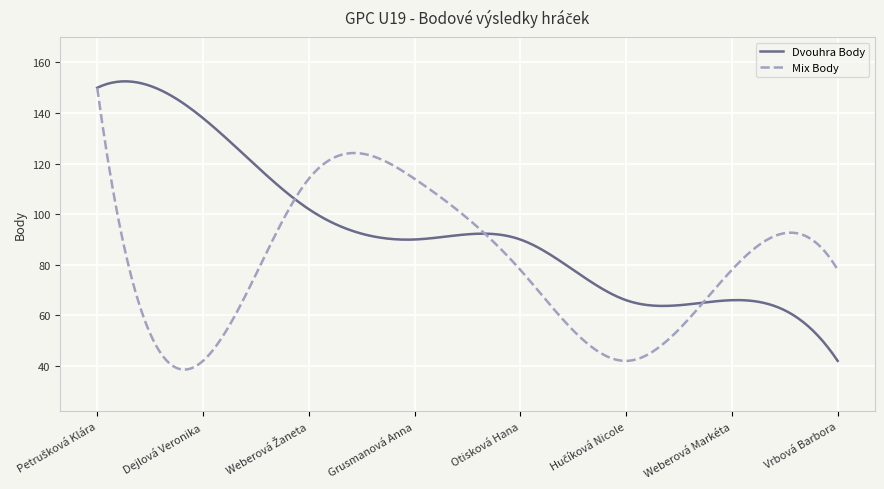

What is the lowest value of the Mix Body series?

38.6